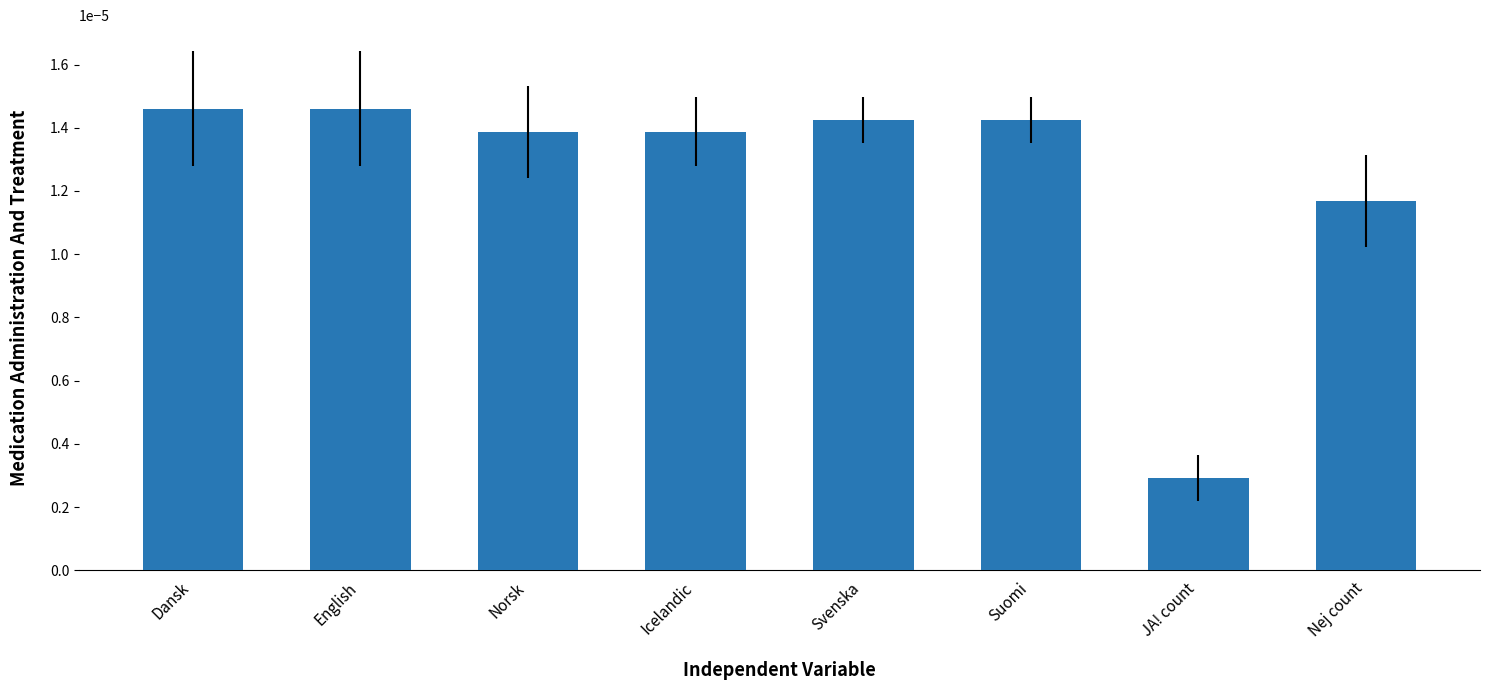

Does the chart contain stacked bars?

No